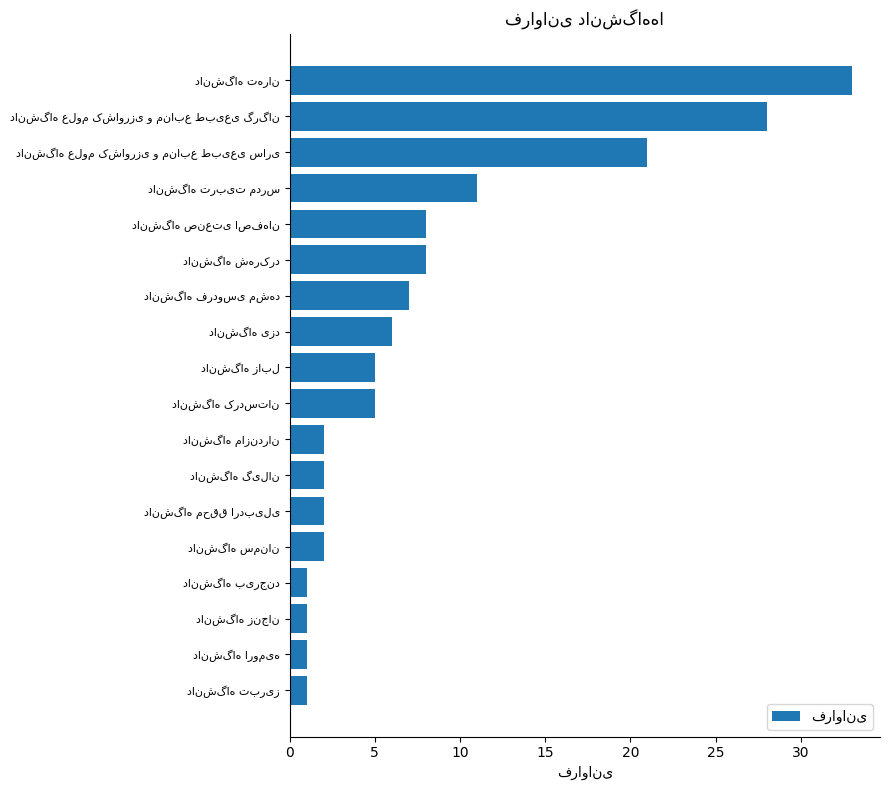

What is the difference between the second highest and minimum values?

27